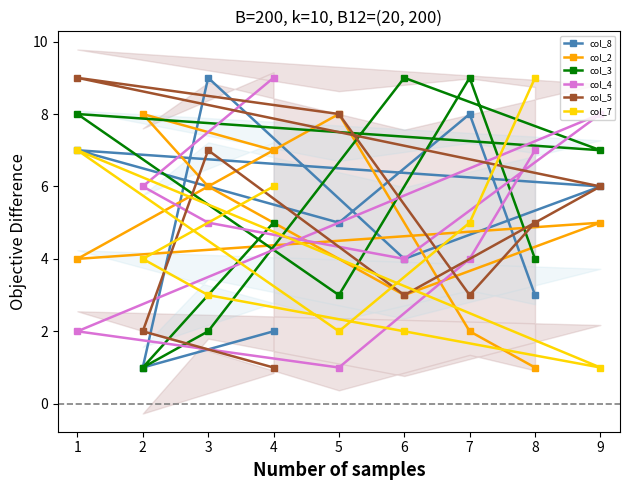

Which series has the largest range (max minus min)?

col_8